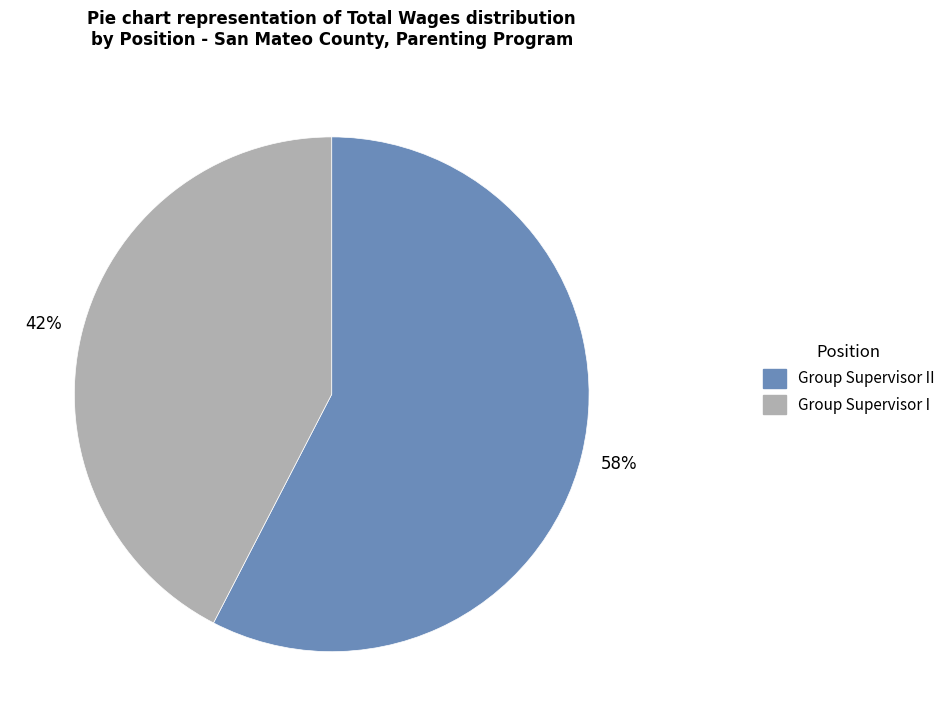

Combined, do Group Supervisor II and Group Supervisor I account for over 50%?

Yes